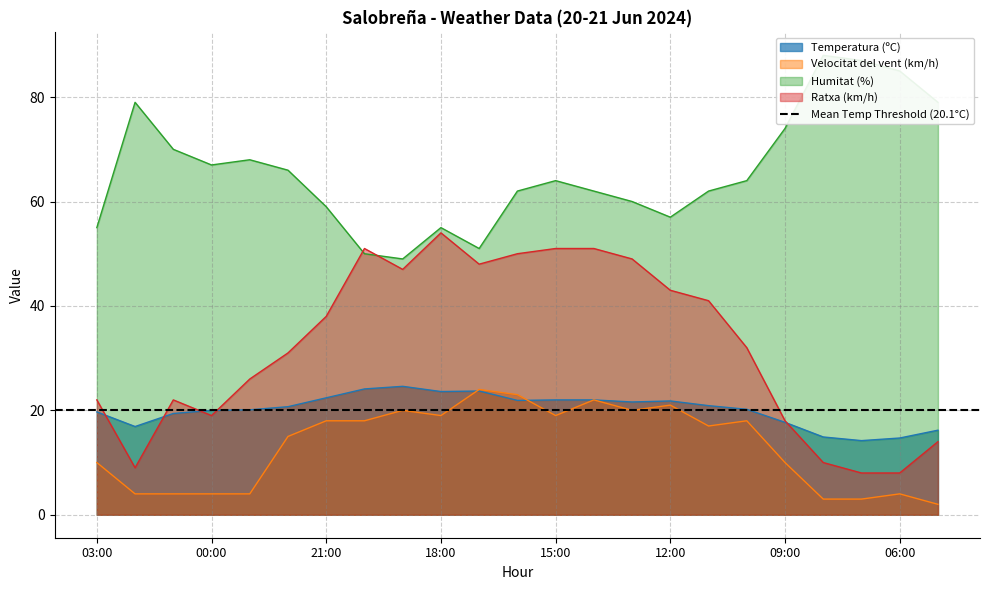

What is the value of the Humitat (%) point at the 9th from the left?

49.0